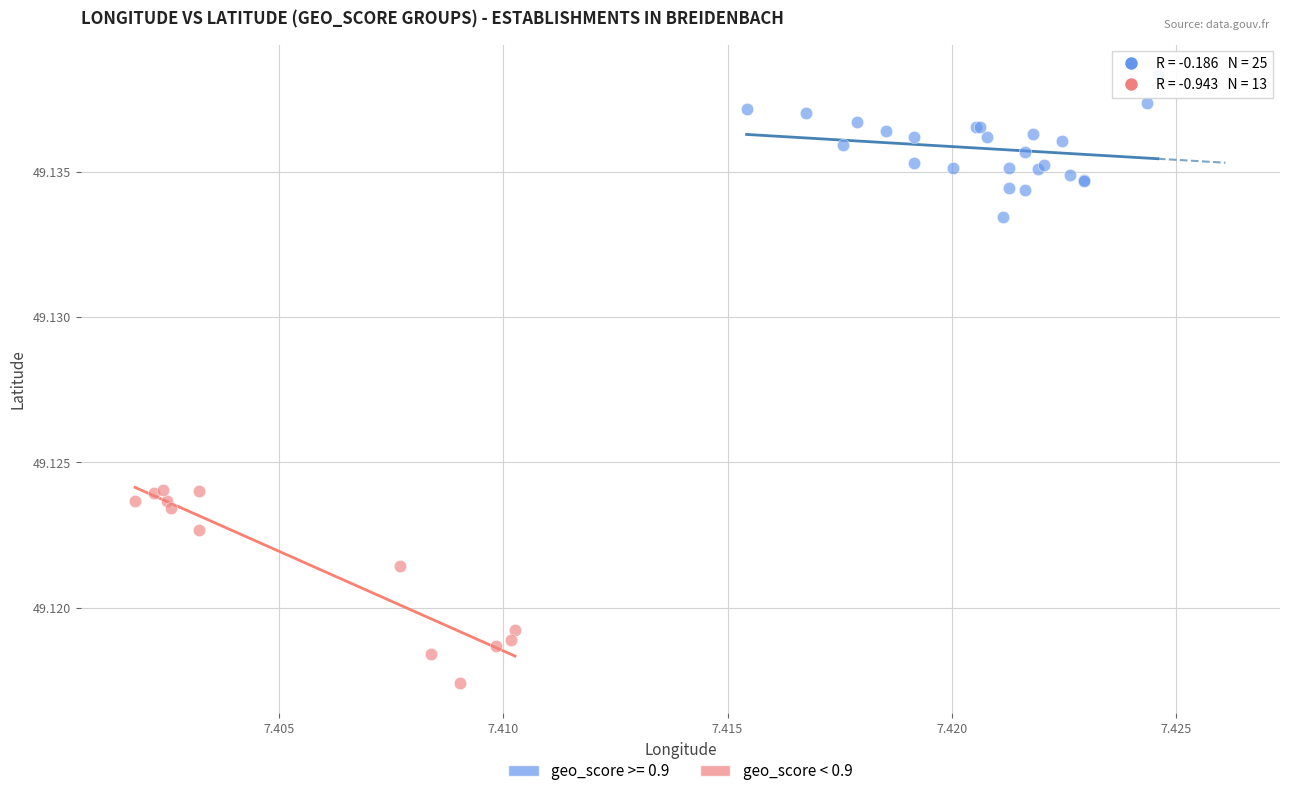

Which series reaches the maximum Y coordinate?

geo_score >= 0.9